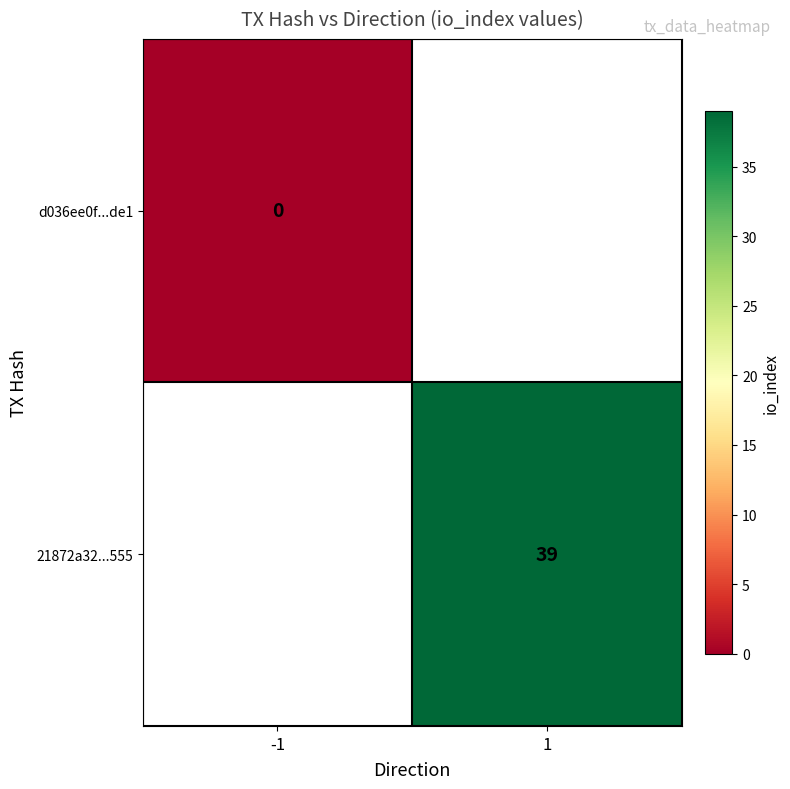

How many series are shown in this chart?

2